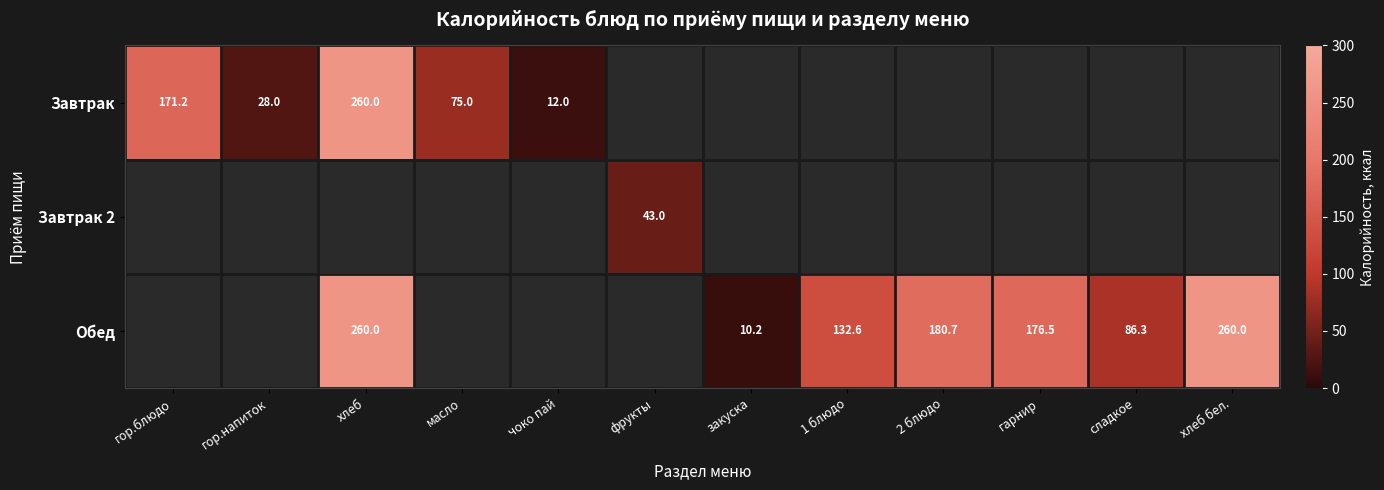

What is the total value across all series at гарнир?

176.5